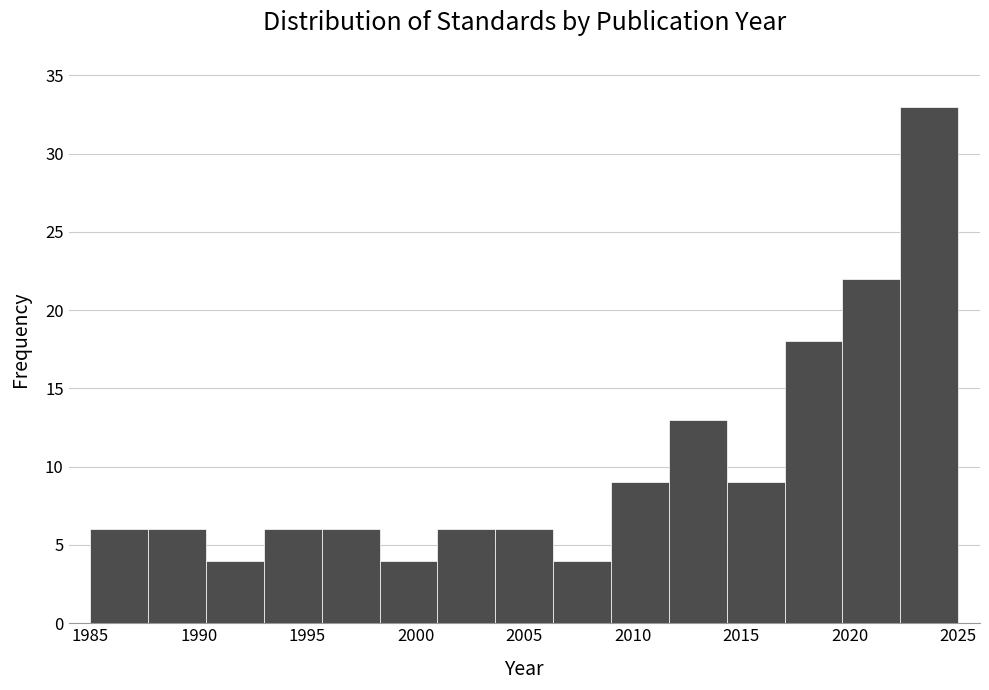

What is the height of the bar covering 1985.0 to 1987.5 on the x-axis? Neither the bar edges nor the heights are printed on the chart, so give them approximately, as read against the axes.

6